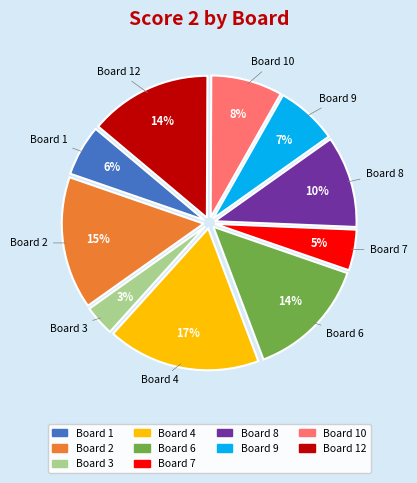

Is there a majority slice in this chart?

No